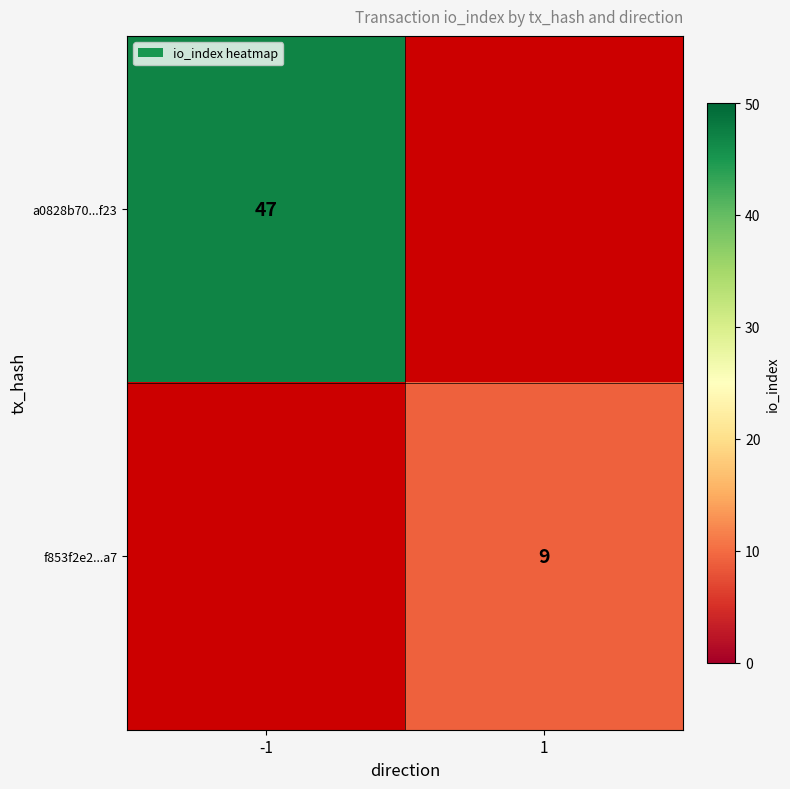

The value of f853f2e2...a7 at 1 is 9. True or false?

True